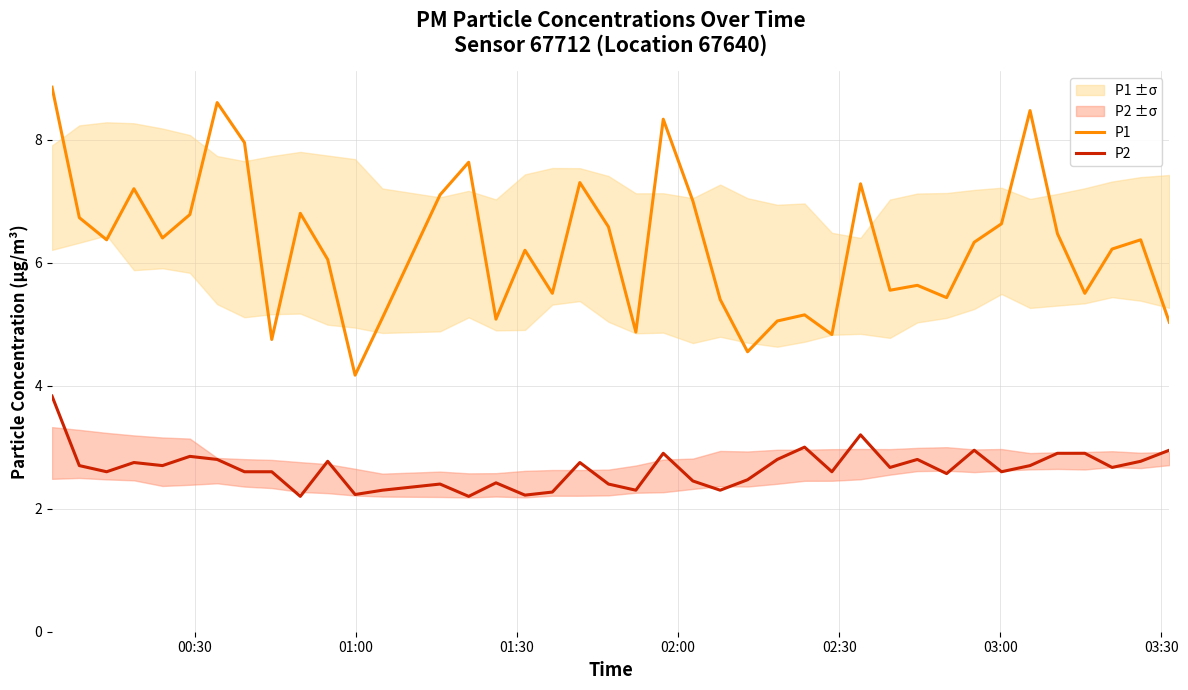

How many values in the P1 series exceed 6?

24